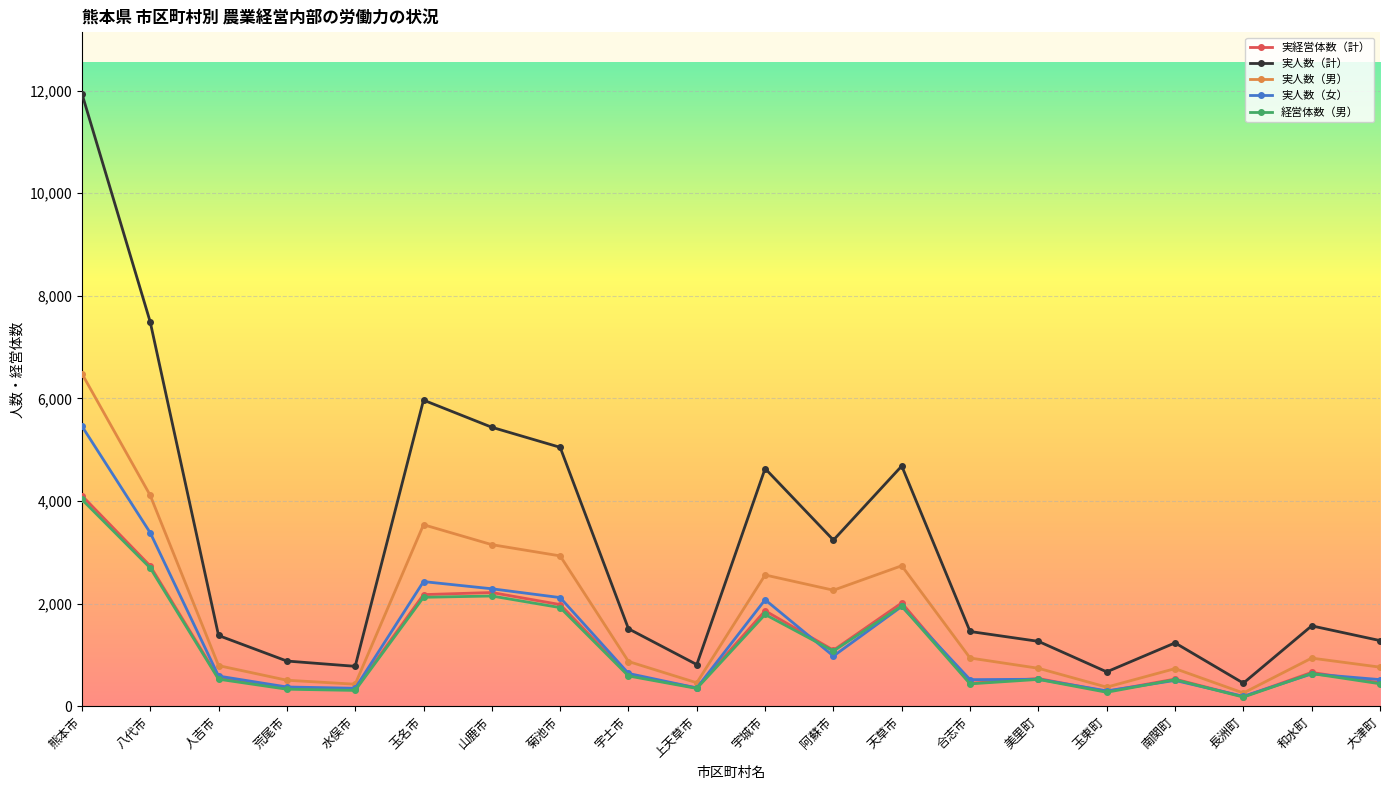

What is the highest value of the 実人数（男） series?

6484